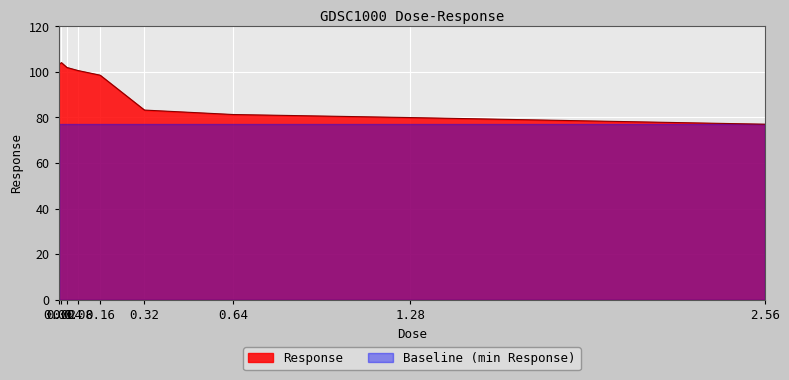

Count the number of data series in this chart.

2